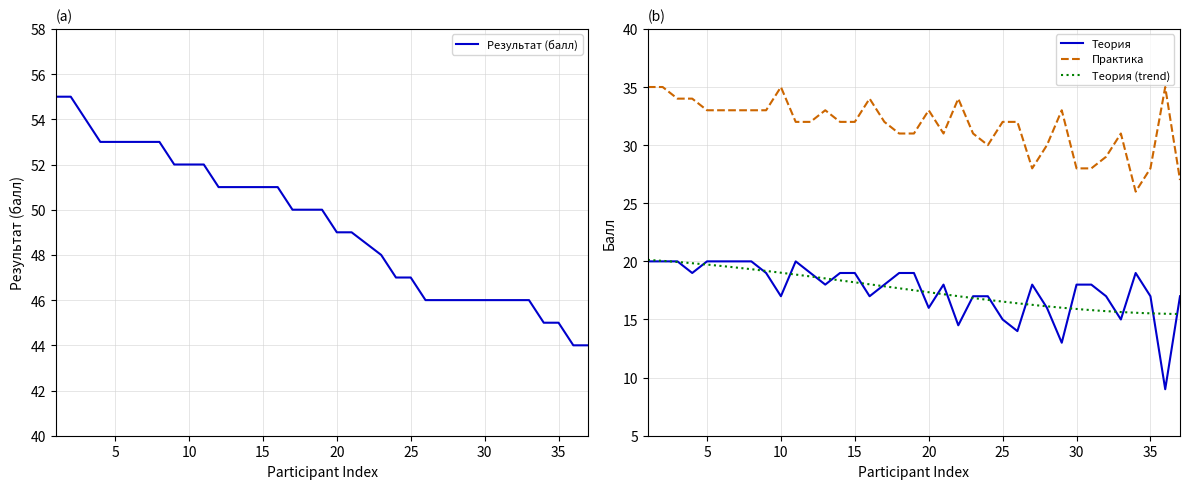

Reading left to right, transcribe all the data shown in this chart.

Результат (балл): 55.0	55.0	54.0	53.0	53.0	53.0	53.0	53.0	52.0	52.0	52.0	51.0	51.0	51.0	51.0	51.0	50.0	50.0	50.0	49.0	49.0	48.5	48.0	47.0	47.0	46.0	46.0	46.0	46.0	46.0	46.0	46.0	46.0	45.0	45.0	44.0	44.0
Теория: 20.0	20.0	20.0	19.0	20.0	20.0	20.0	20.0	19.0	17.0	20.0	19.0	18.0	19.0	19.0	17.0	18.0	19.0	19.0	16.0	18.0	14.5	17.0	17.0	15.0	14.0	18.0	16.0	13.0	18.0	18.0	17.0	15.0	19.0	17.0	9.0	17.0
Практика: 35.0	35.0	34.0	34.0	33.0	33.0	33.0	33.0	33.0	35.0	32.0	32.0	33.0	32.0	32.0	34.0	32.0	31.0	31.0	33.0	31.0	34.0	31.0	30.0	32.0	32.0	28.0	30.0	33.0	28.0	28.0	29.0	31.0	26.0	28.0	35.0	27.0